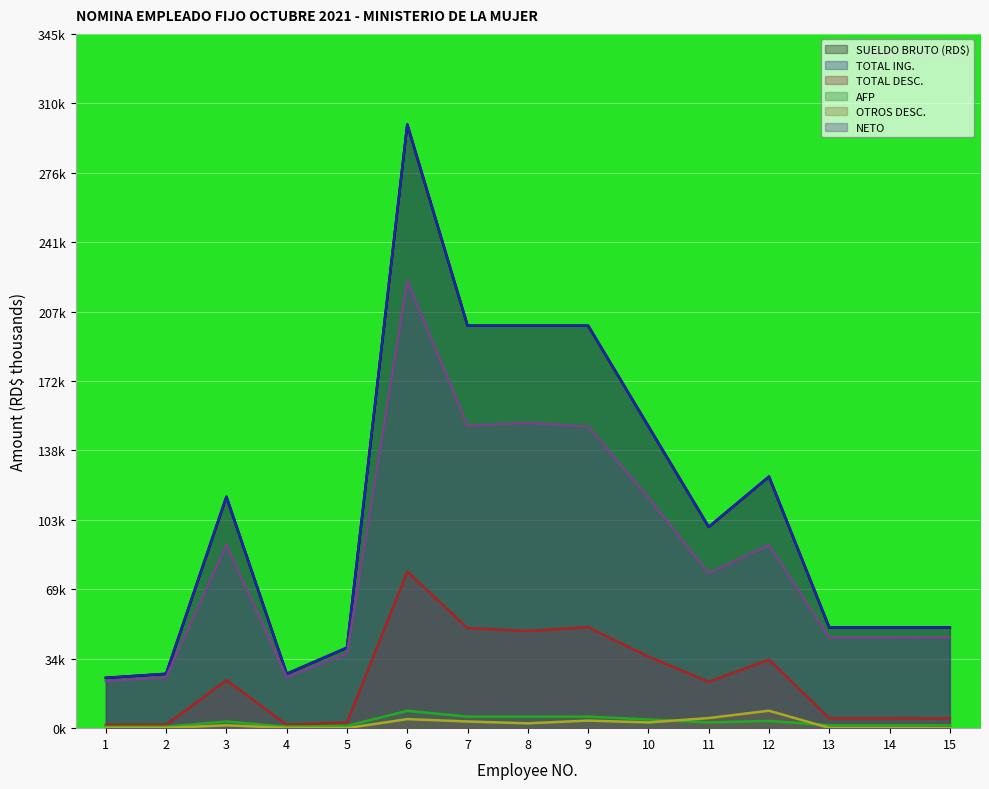

Reading left to right, extract all data points from this chart.

SUELDO BRUTO (RD$): 25.0	27.0	115.0	27.0	40.0	300.0	200.0	200.0	200.0	150.0	100.0	125.0	50.0	50.0	50.0
TOTAL ING.: 25.0	27.0	115.0	27.0	40.0	300.0	200.0	200.0	200.0	150.0	100.0	125.0	50.0	50.0	50.0
TOTAL DESC.: 1.6	1.7	23.8	1.7	2.8	77.8	49.8	48.3	50.2	35.6	23.0	34.0	4.9	4.9	4.8
AFP: 0.7	0.8	3.3	0.8	1.1	8.6	5.7	5.7	5.7	4.3	2.9	3.6	1.4	1.4	1.4
OTROS DESC.: 0.1	0.1	1.4	0.1	0.0	4.5	3.3	2.4	3.8	2.9	5.0	8.7	0.1	0.1	0.0
NETO: 23.4	25.3	91.2	25.3	37.2	222.2	150.2	151.7	149.8	114.4	77.0	91.0	45.1	45.1	45.2